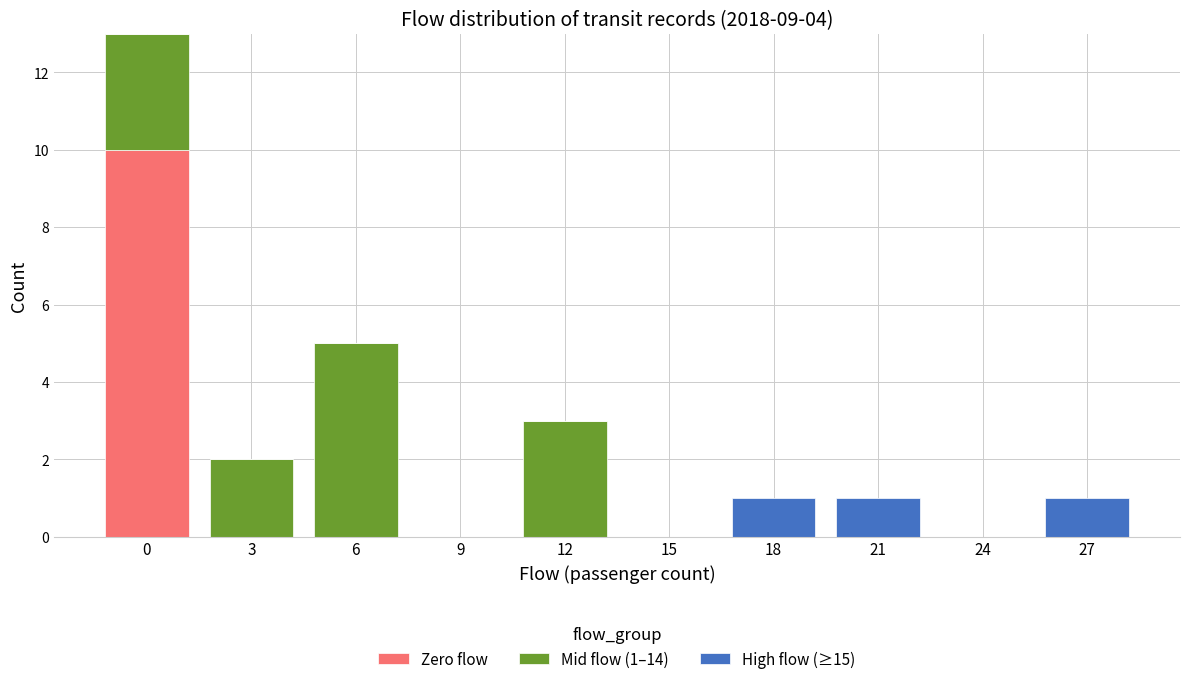

Reading left to right, list the values for the Zero flow series.

0=10	3=0	6=0	9=0	12=0	15=0	18=0	21=0	24=0	27=0